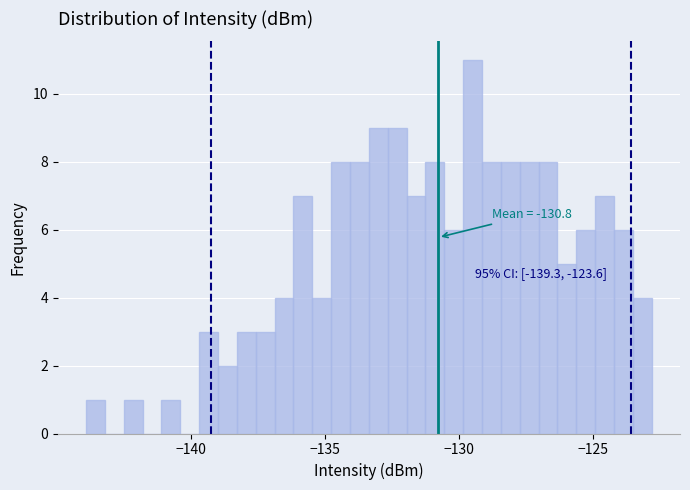

Read against the x-axis, roughly where is the centre of the tallest bar?

-129.5